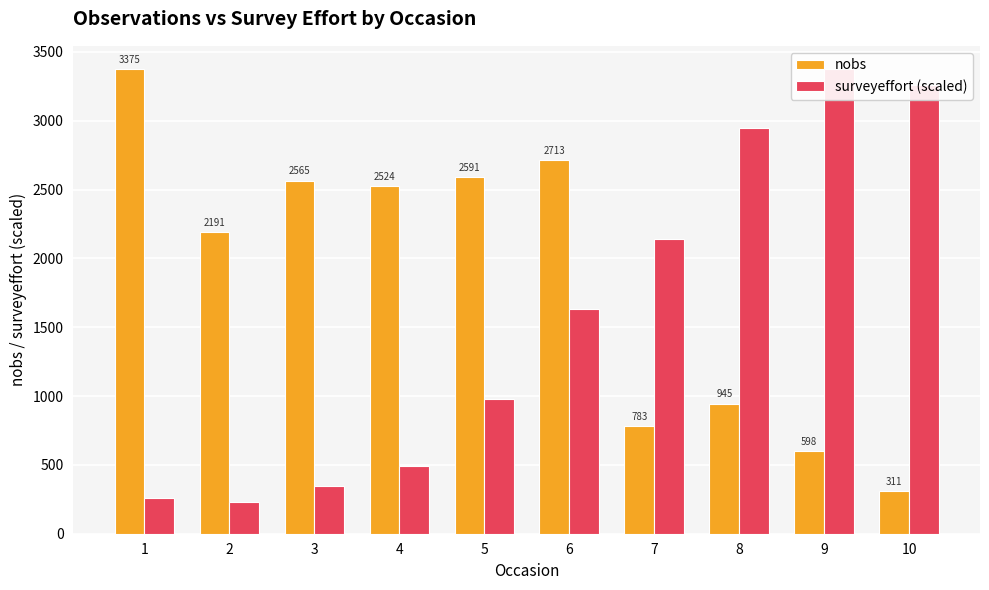

What is the value of the surveyeffort (scaled) bar at the 1st from the left?

256.7